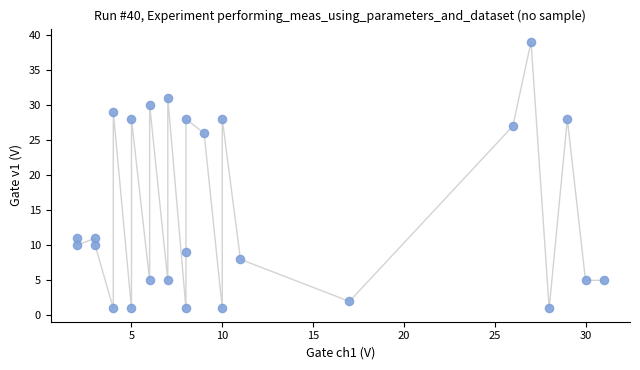

What is the range of Y values (max minus min)?

38